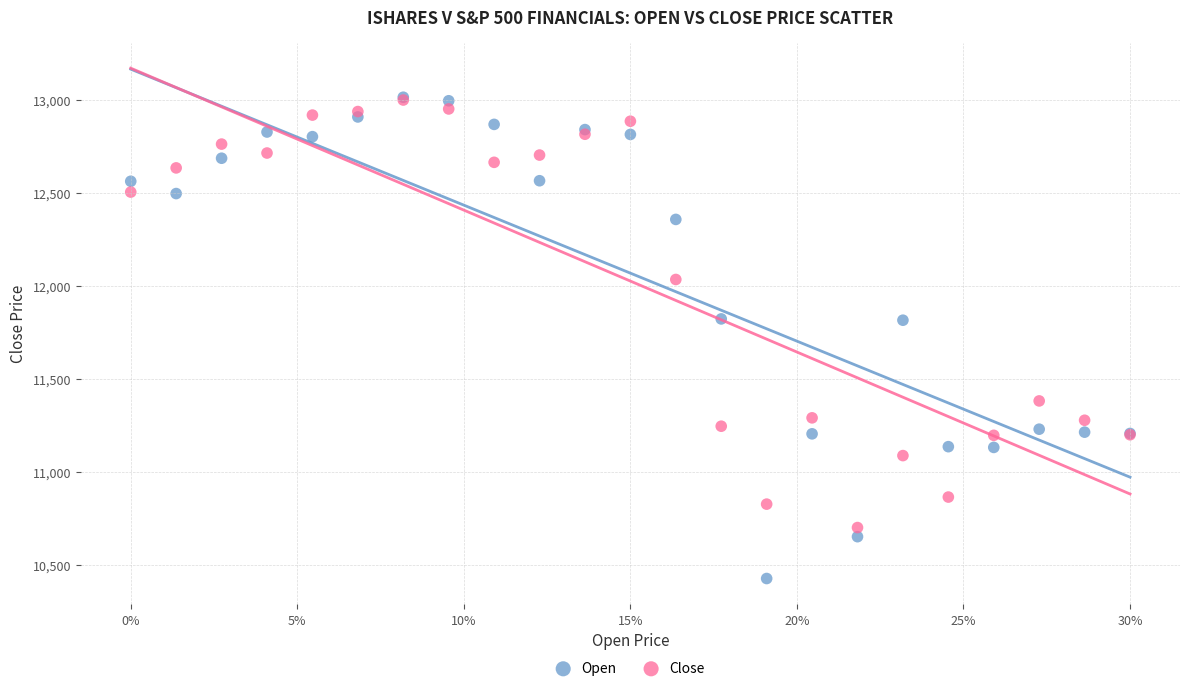

What are all the series names shown in the legend?

Open, Close